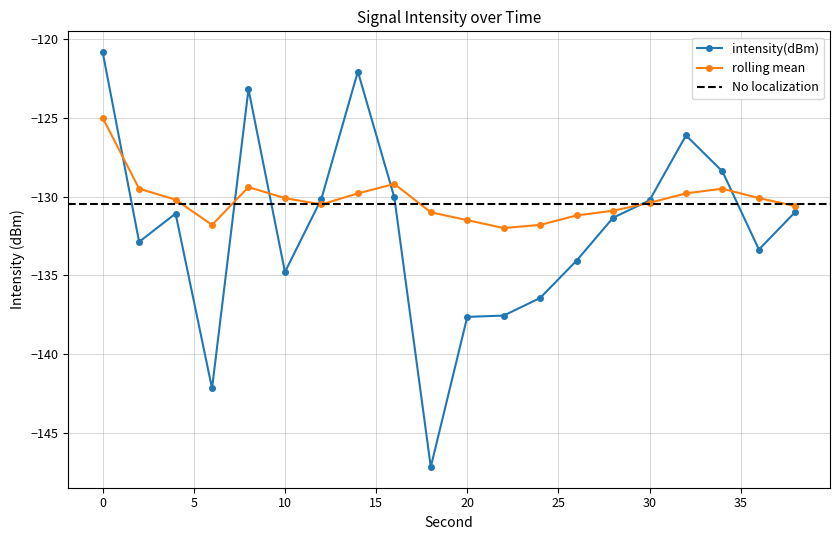

In rolling_mean, how many points are higher than both neighbors (excluding endpoints)?

3